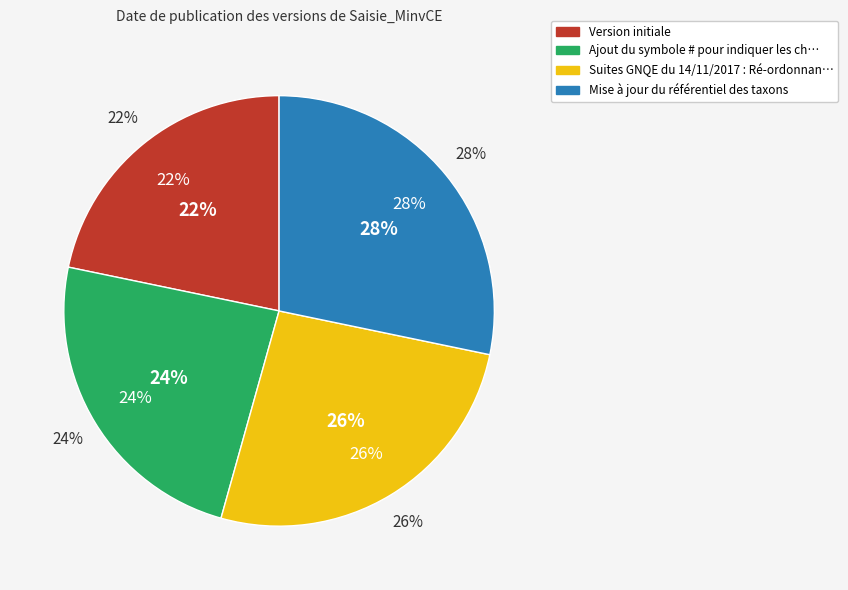

True or false: Suites GNQE accounts for 26% of the total.

True